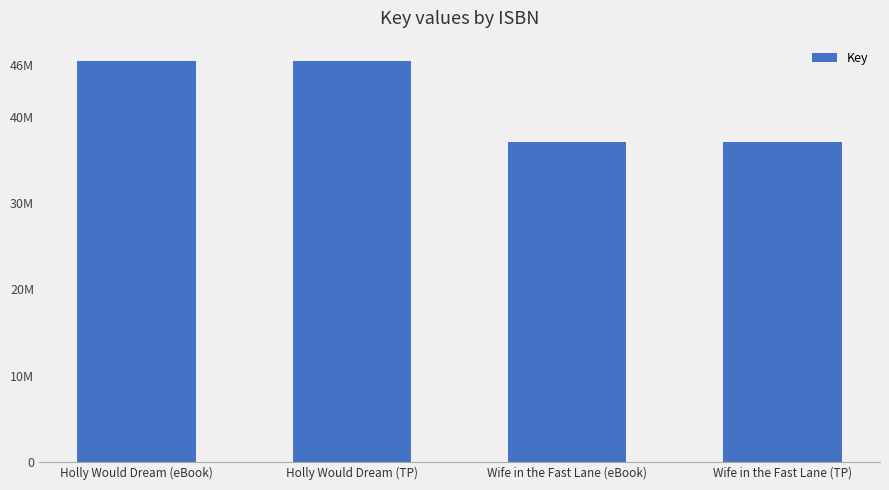

Rank the categories by value from highest to lowest.

Holly Would Dream (eBook), Holly Would Dream (TP), Wife in the Fast Lane (eBook), Wife in the Fast Lane (TP)